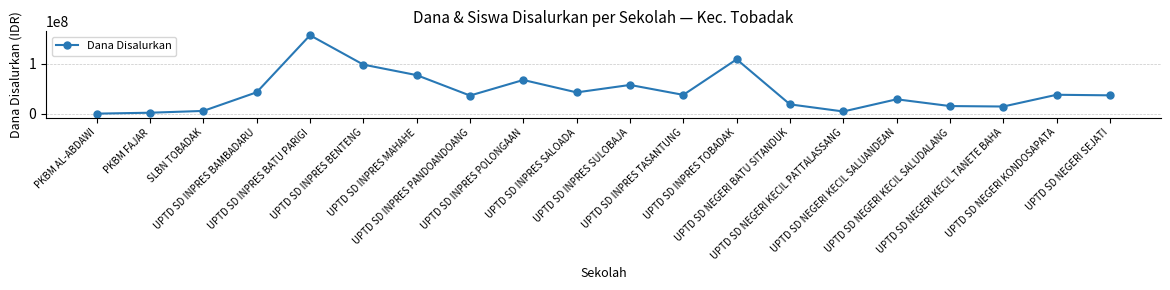

Which has a higher value, UPTD SD NEGERI SEJATI or UPTD SD INPRES BAMBADARU?

UPTD SD INPRES BAMBADARU